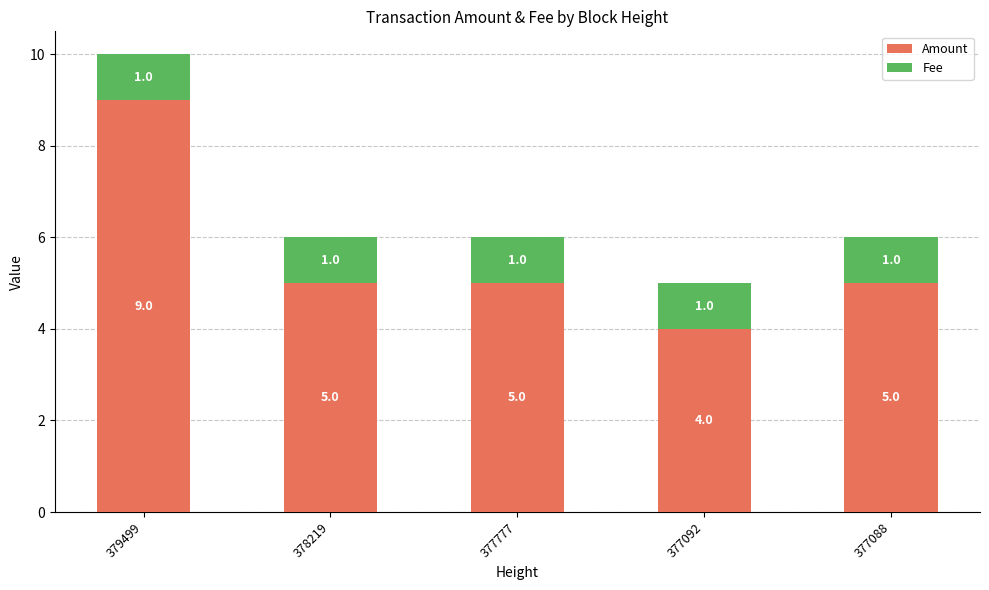

What is the total value across all series at 378219?

6